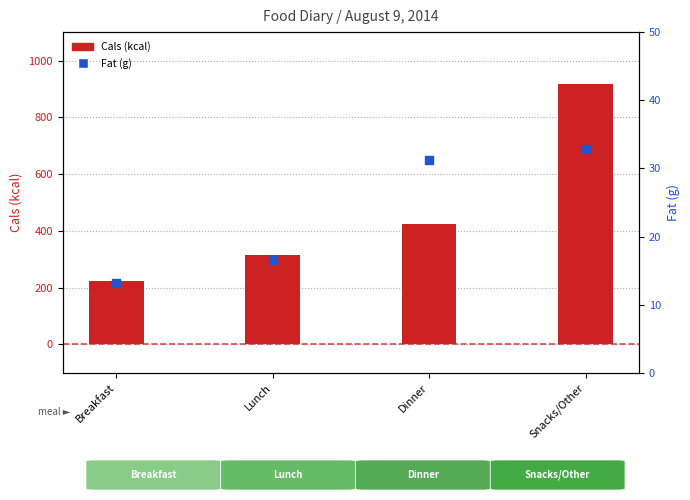

Which series has the largest total across all categories?

Cals (kcal)